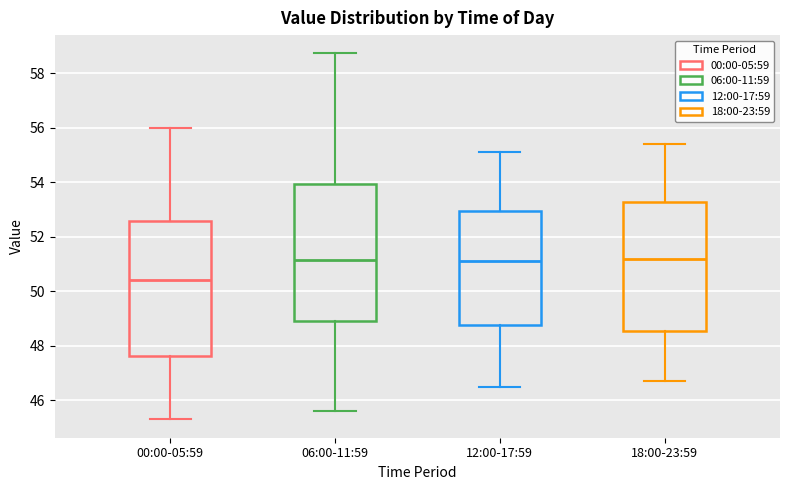

Reading left to right, read every box against the y-axis: the position of its median line, the range the box covers, and the ends of its whiskers. The values are not printed on the chart, so give them approximately, as read against the axis.

00:00-05:59: median 50.4, box 47.6 to 52.6, whiskers 45.4 to 56.0
06:00-11:59: median 51.2, box 49.0 to 54.0, whiskers 45.6 to 58.8
12:00-17:59: median 51.2, box 48.8 to 53.0, whiskers 46.6 to 55.2
18:00-23:59: median 51.2, box 48.6 to 53.2, whiskers 46.8 to 55.4